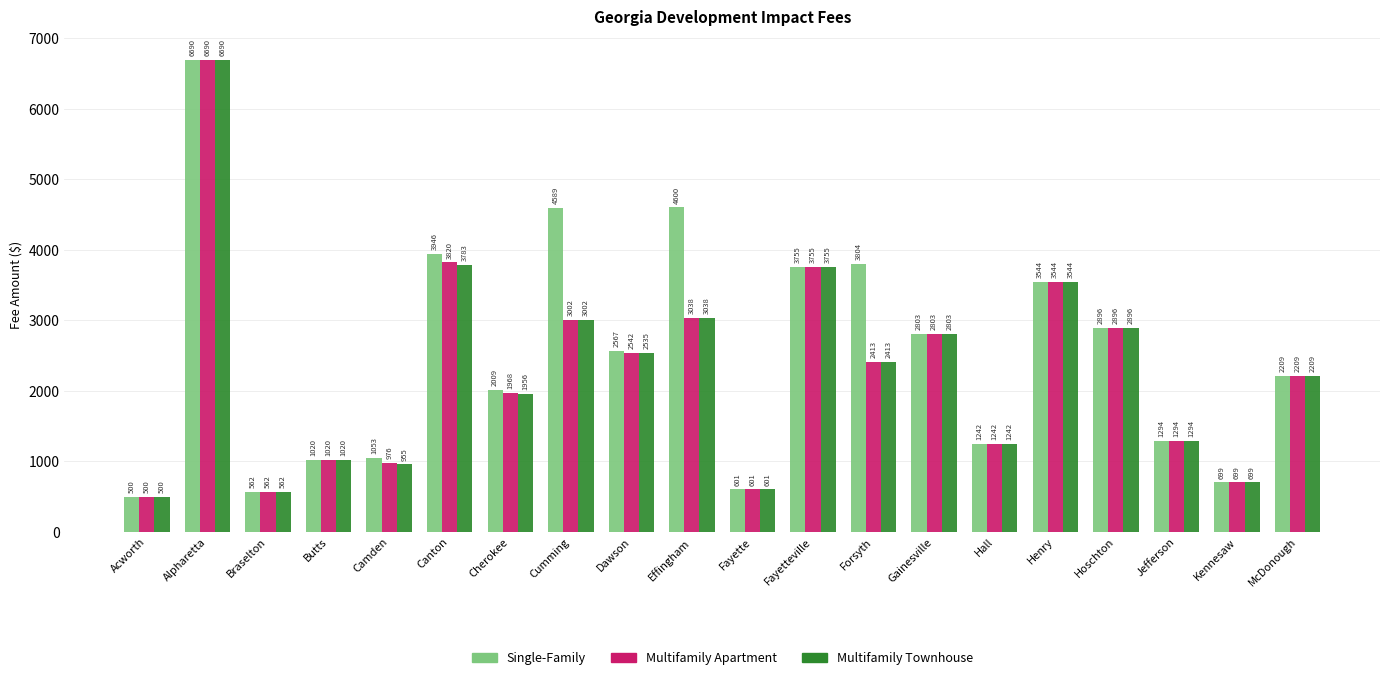

What is the value of the Multifamily Townhouse bar at the 8th from the left?

3002.0